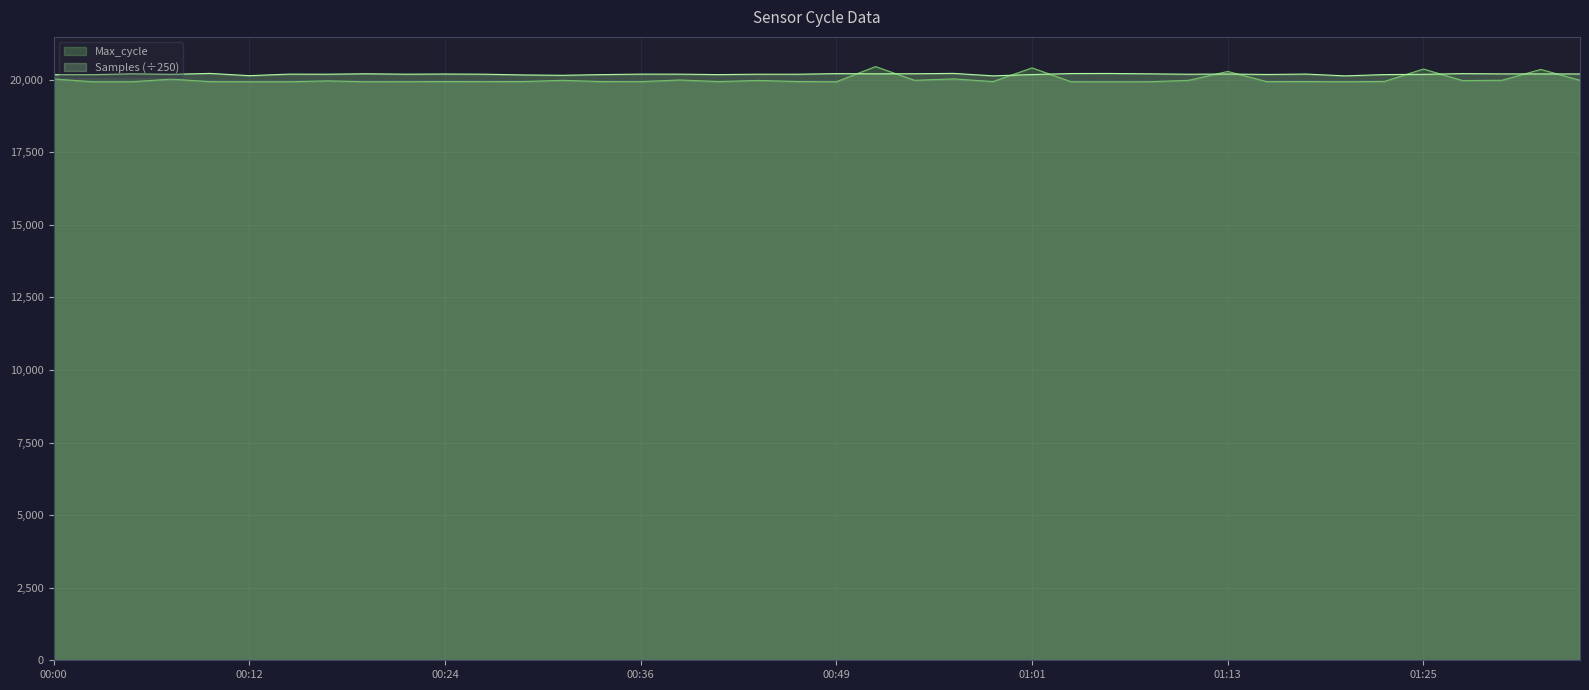

Is the value of Samples at 00:31 greater than the value of Max_cycle at 00:07?

Yes